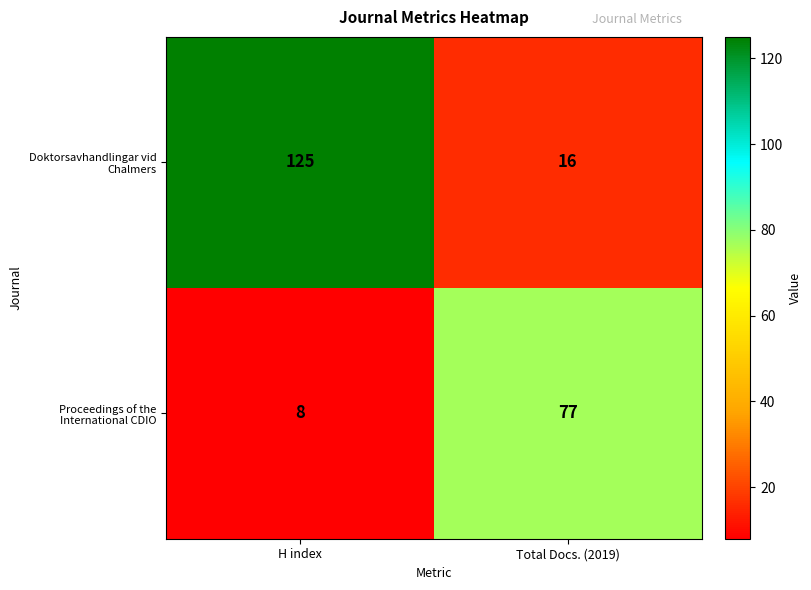

What is the total value across all series at H index?

133